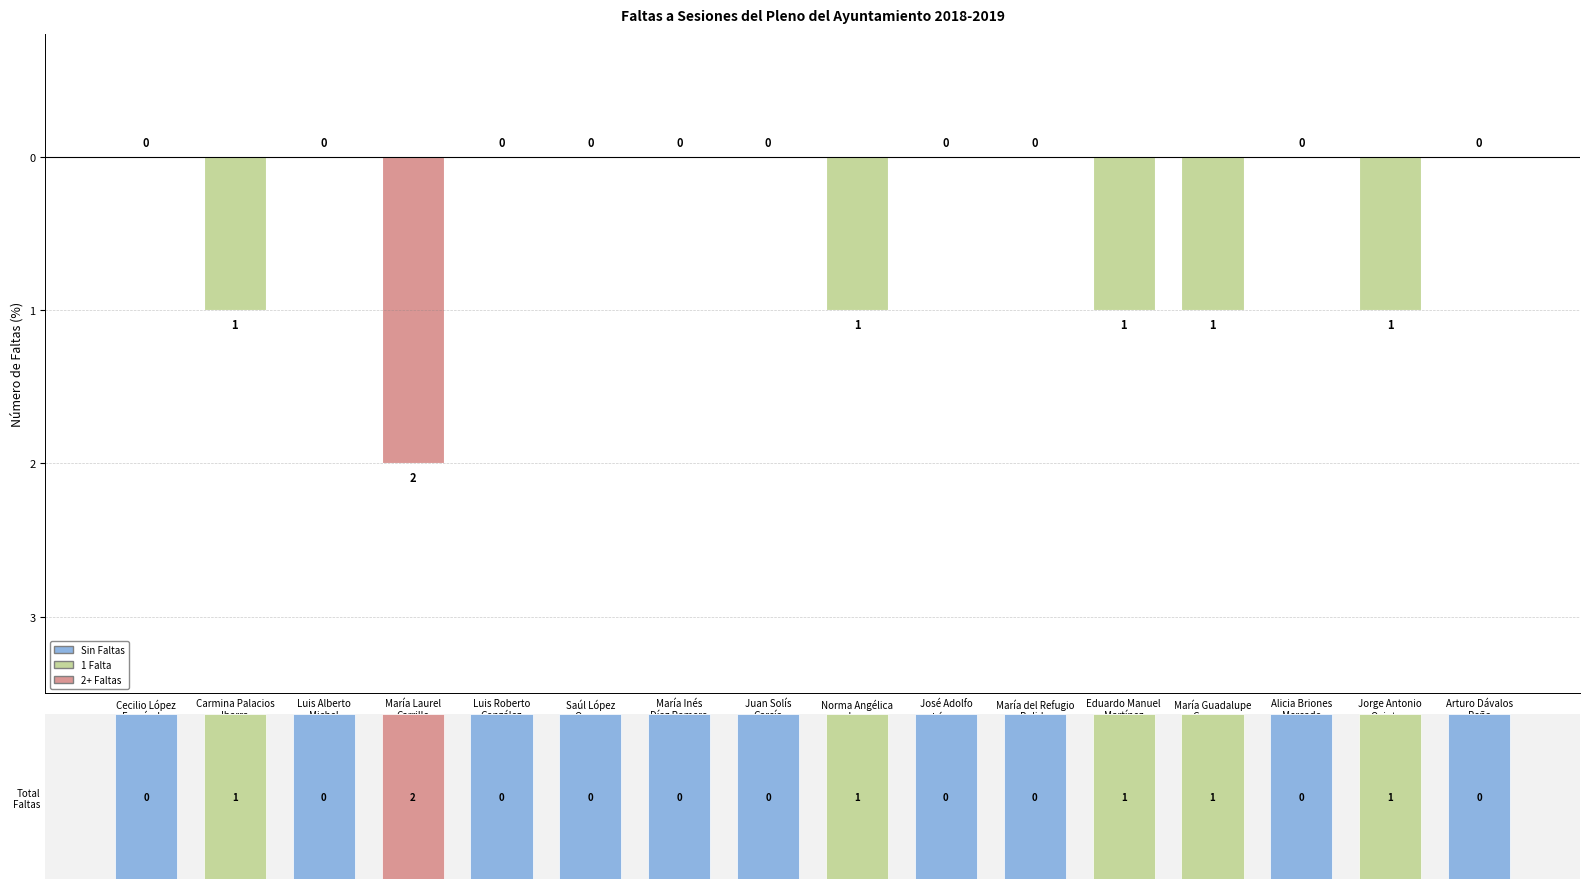

Are the bars horizontal?

No